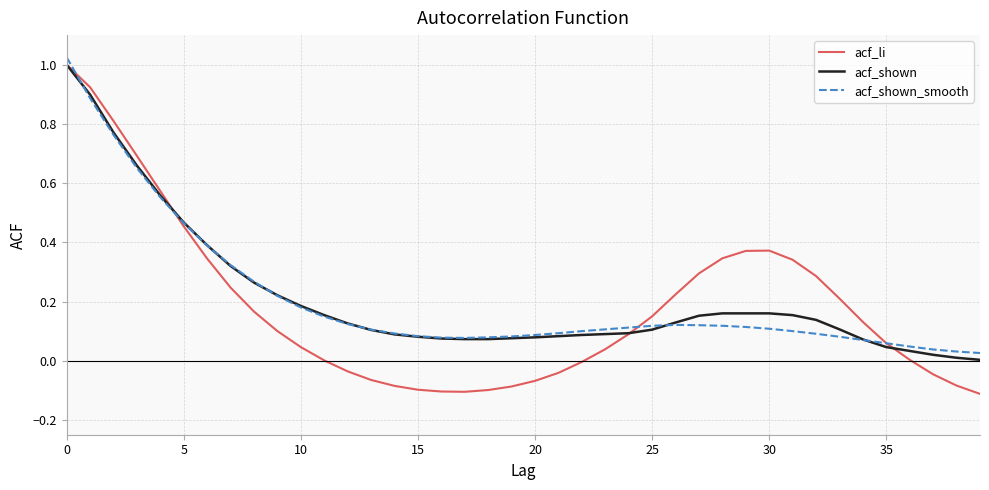

Which series has the largest range (max minus min)?

acf_li